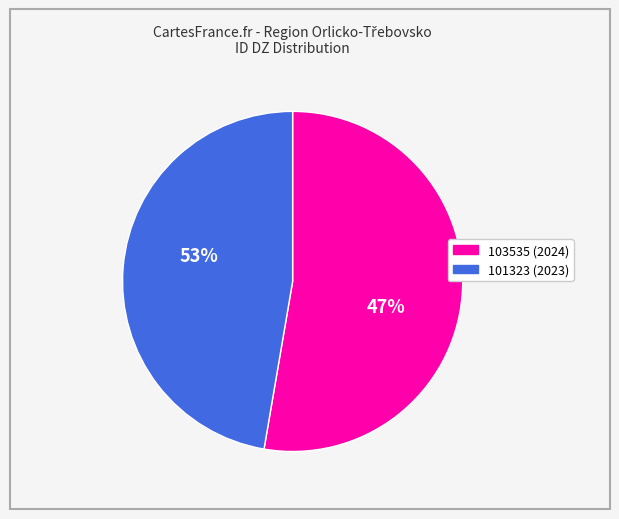

Combined, do 101323 and 103535 account for over 50%?

Yes